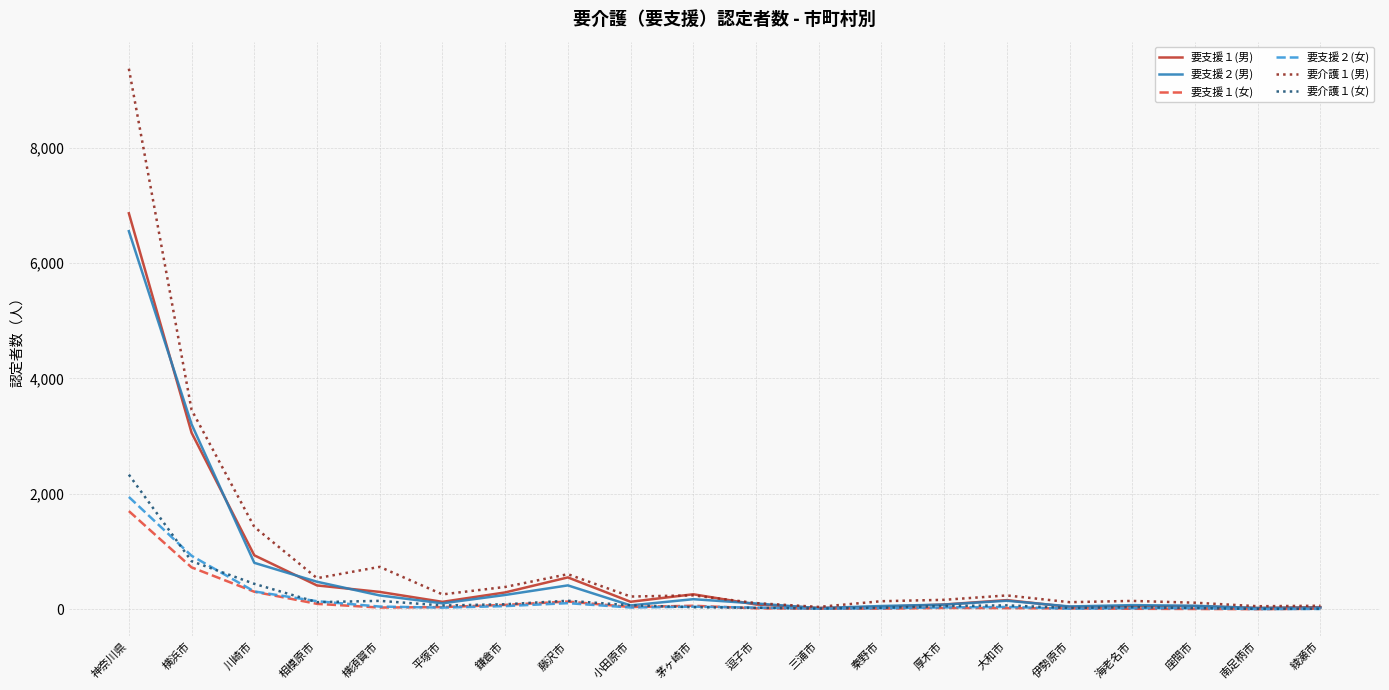

What is the difference between the maximum and second lowest values in the 要支援２(女) series?

1940